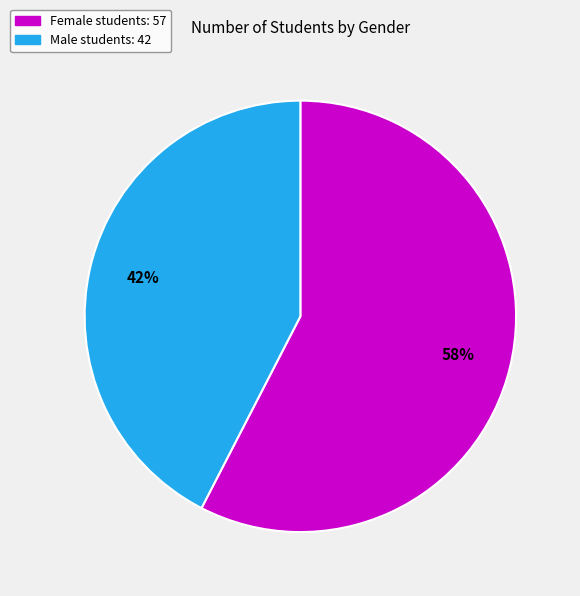

To the nearest percent, what is the average slice percentage?

50%